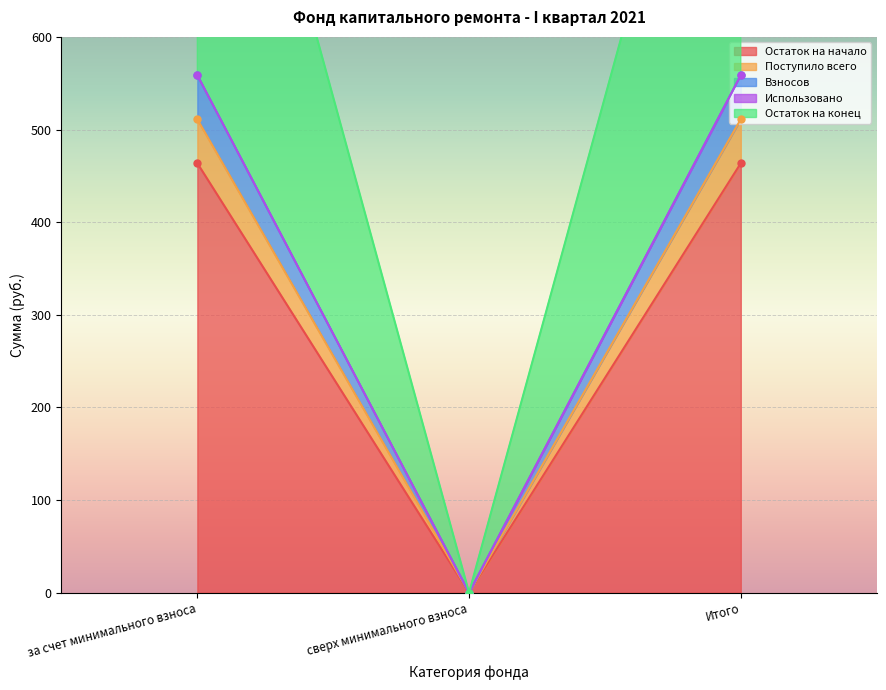

The value of Взносов at Итого is 558.6. True or false?

True